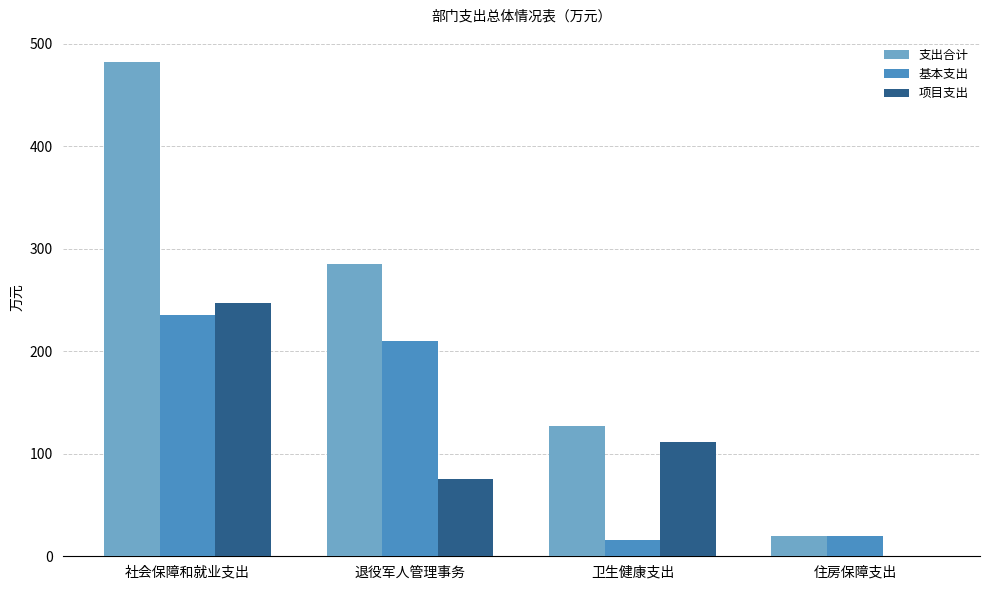

What is the maximum value shown in the chart?

481.7